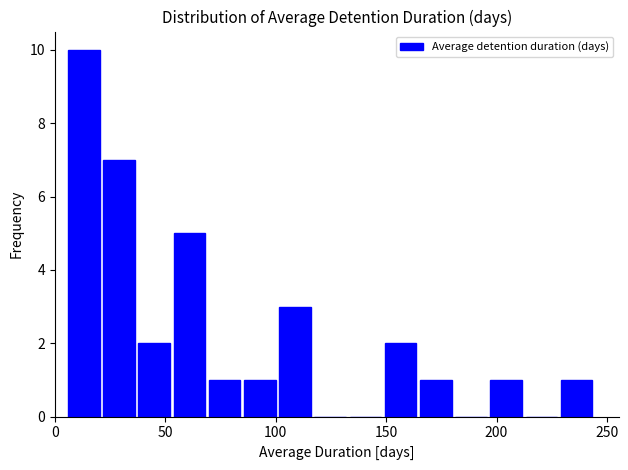

Around what value on the x-axis is the tallest bar? Give the approximate position of its centre, as read against the axis.

15